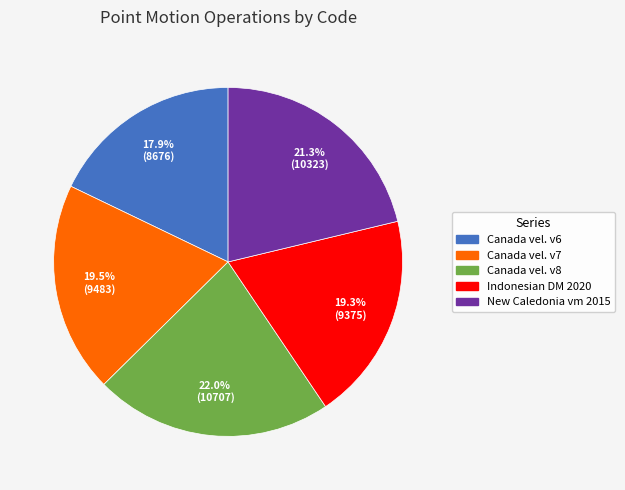

How much of the chart is everything except New Caledonia vm 2015?

78.7%